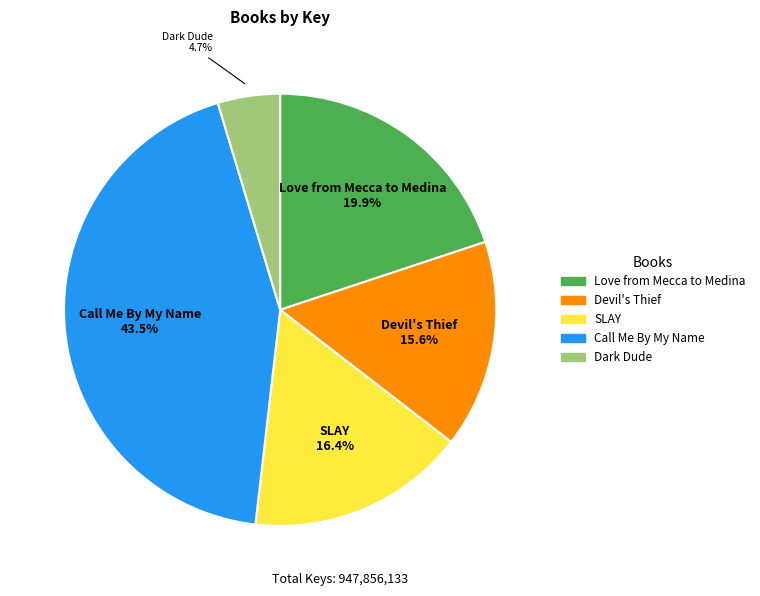

Does Love from Mecca to Medina represent more than half of the total?

No